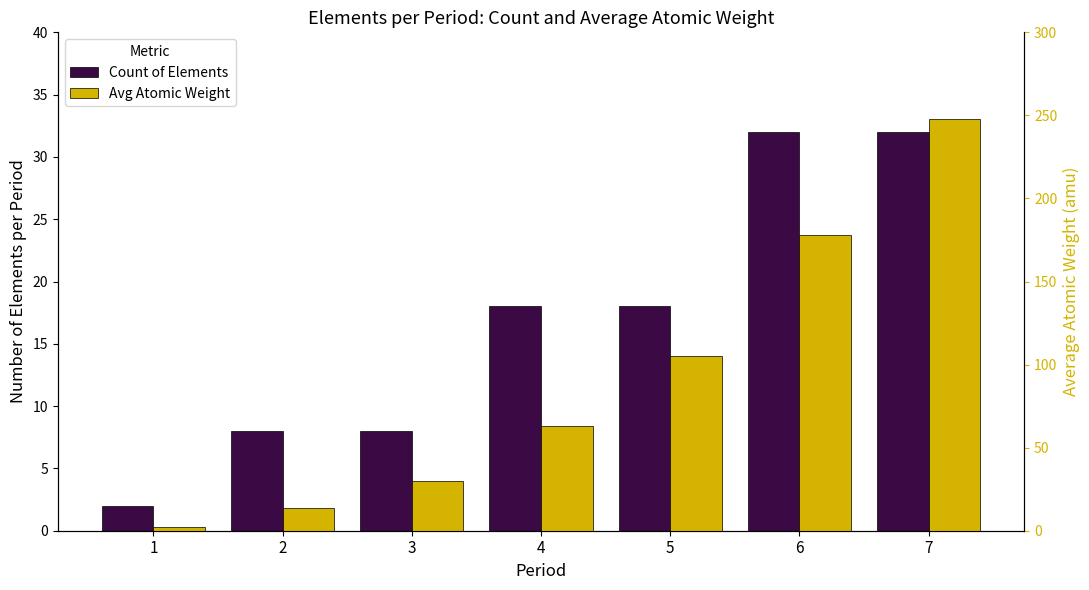

Are the bars horizontal?

No